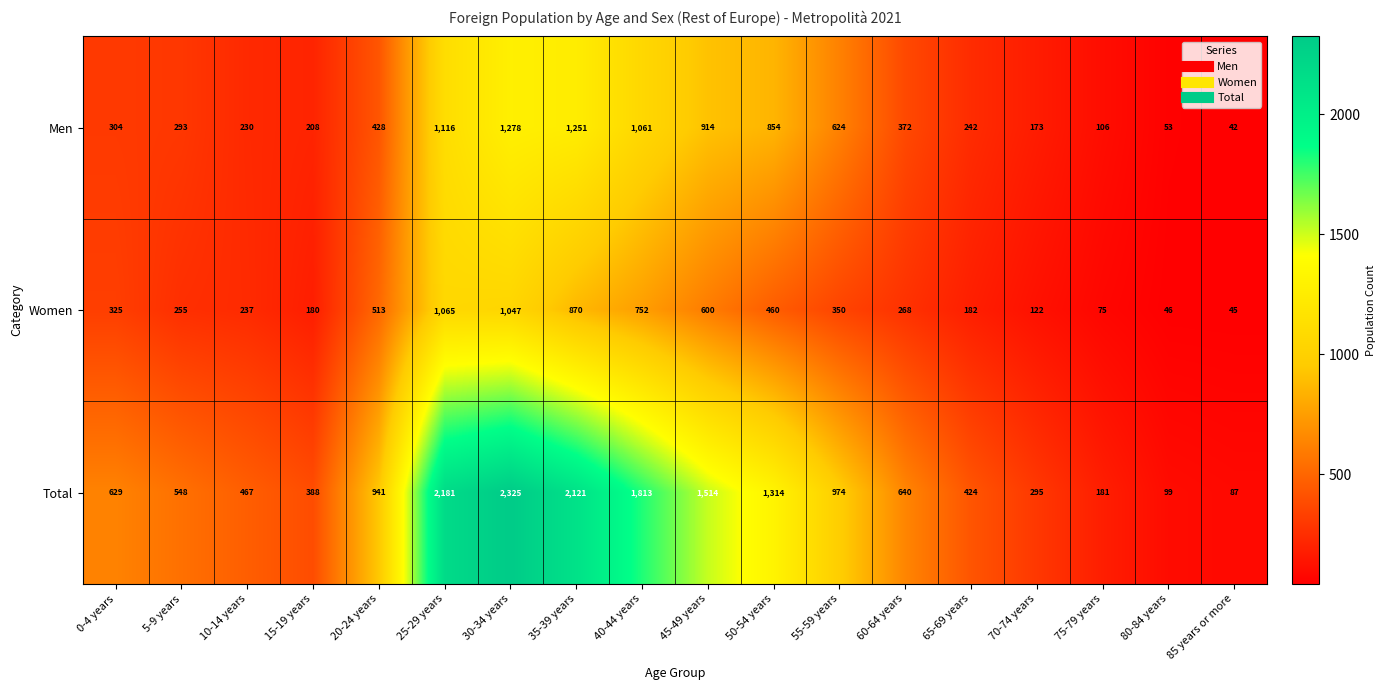

Is it true that Men equals 514 at 60-64 years?

False